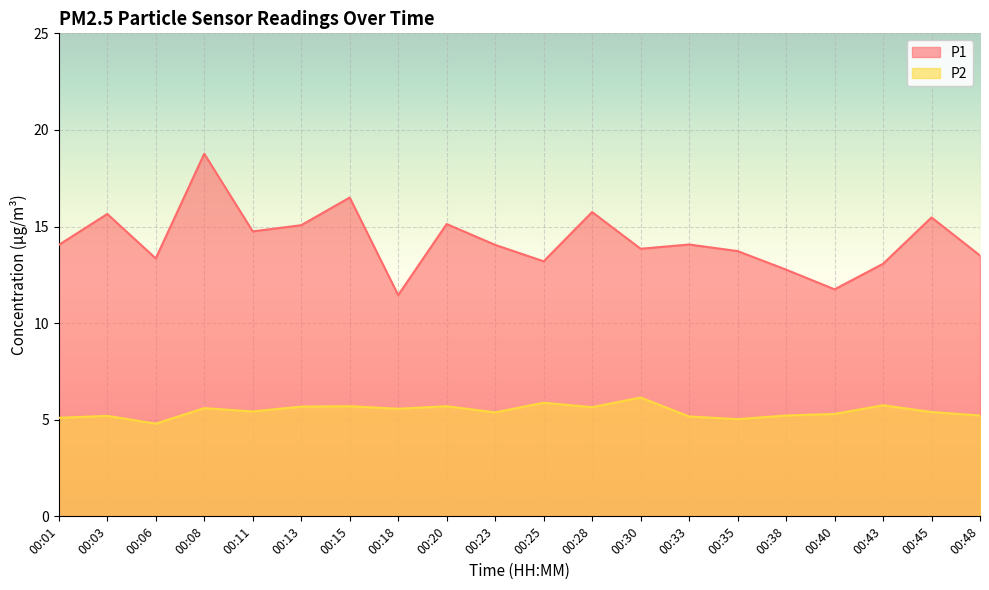

At which category is the sum across all series the highest?

00:08